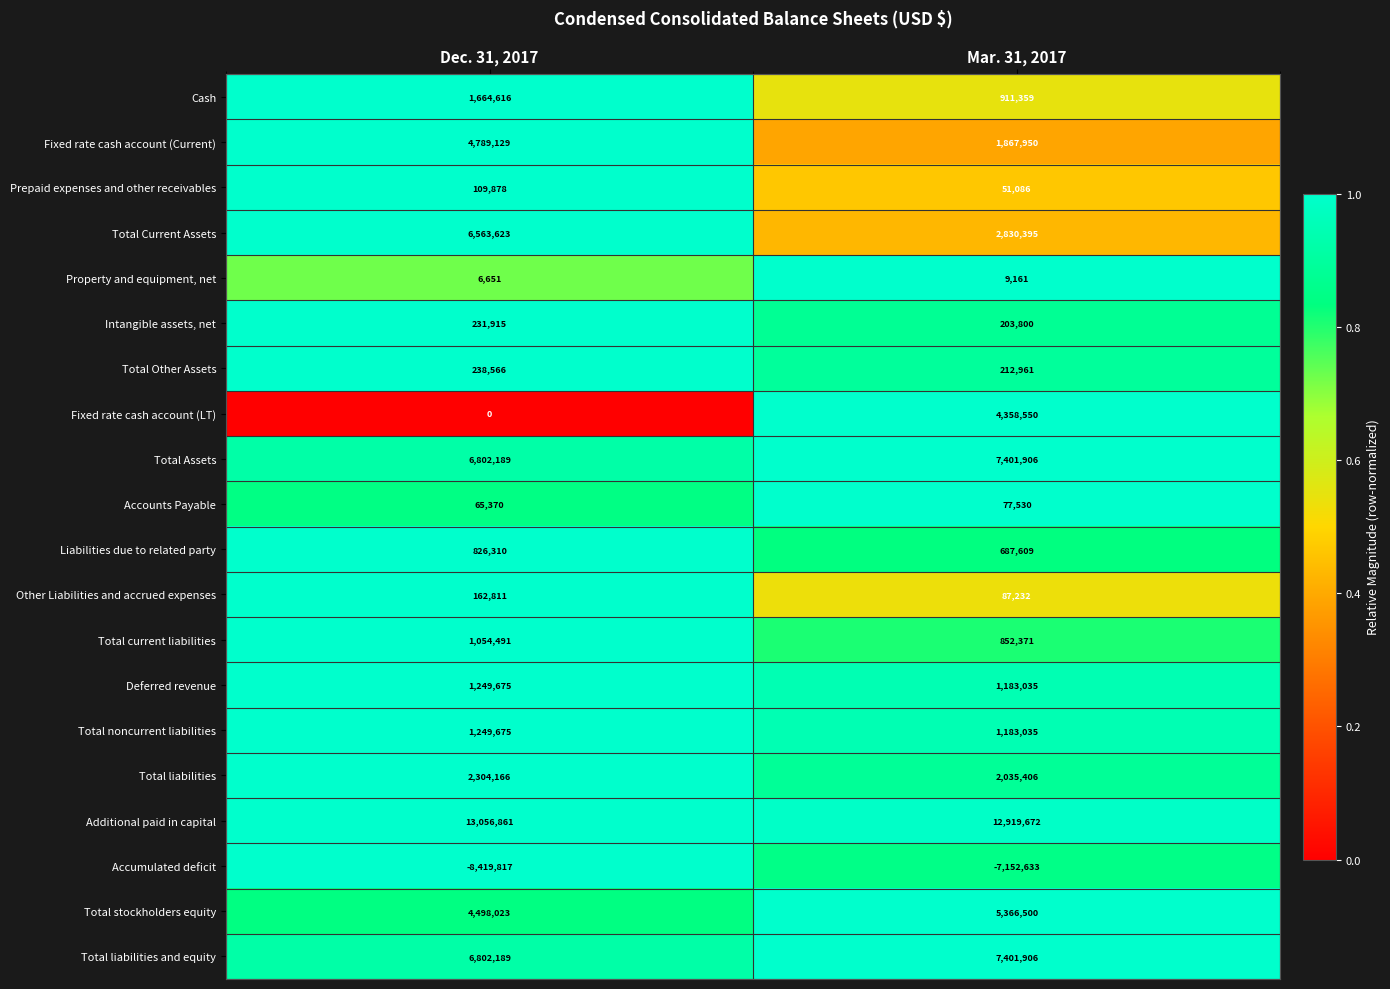

List the labels in order of Total liabilities and equity value, largest first.

Mar. 31, 2017, Dec. 31, 2017